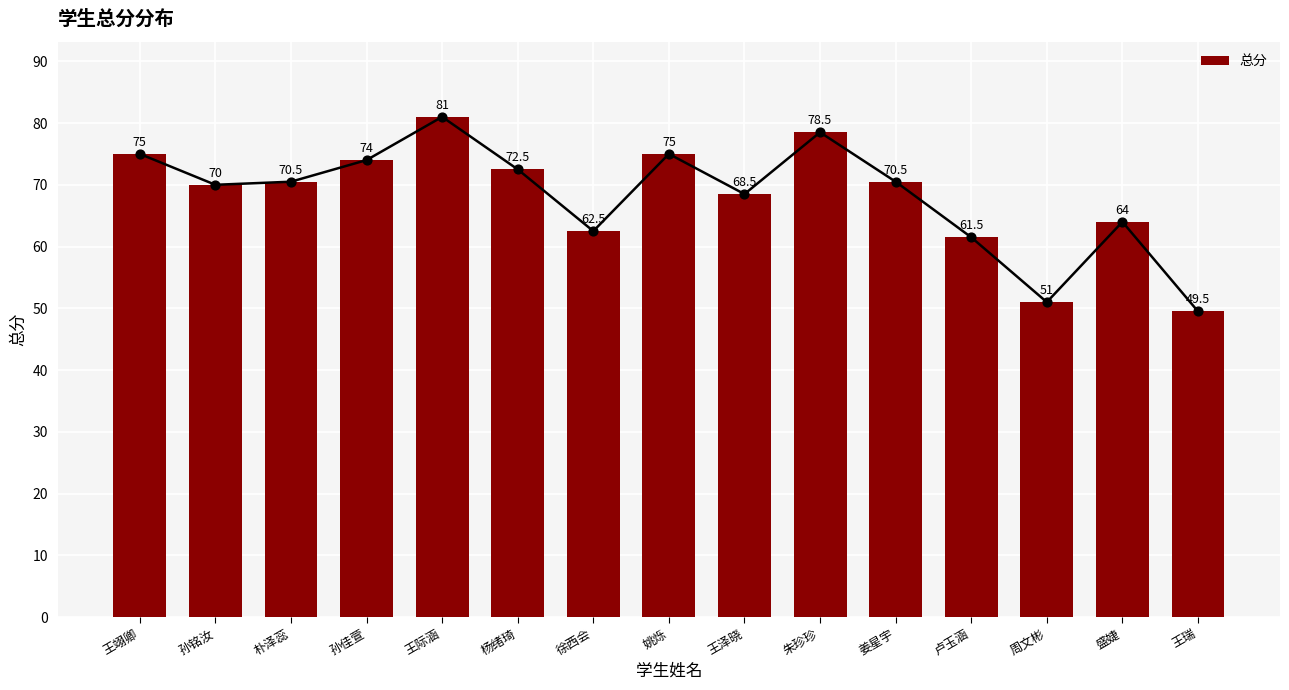

What is the change in value from 王翊卿 to 孙铭汝?

-5.0